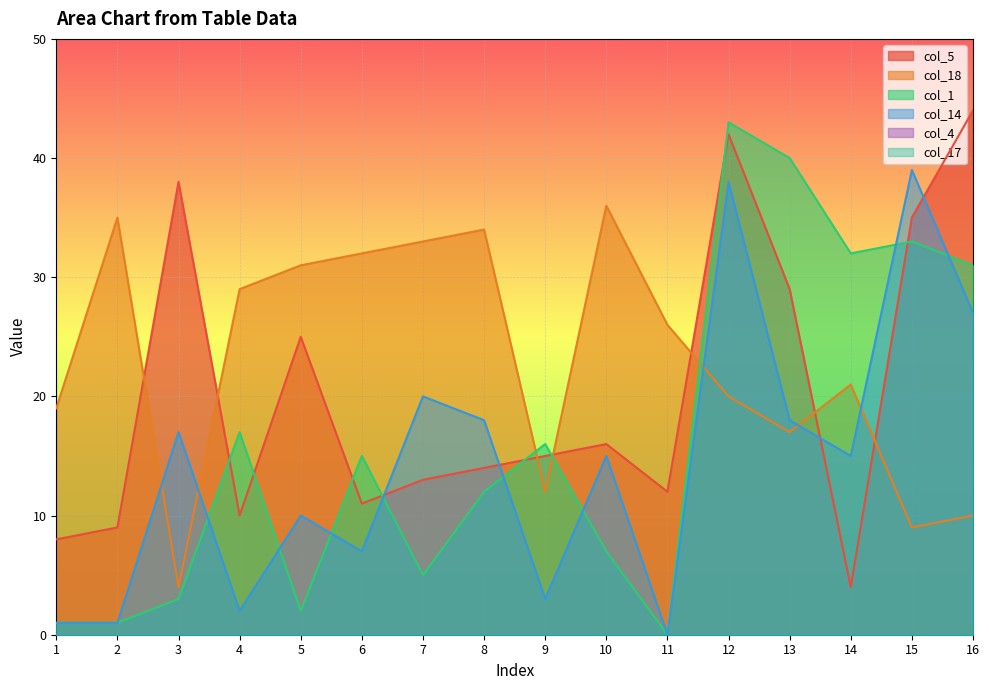

At 8, list the series in order from smallest to largest.

col_1, col_5, col_14, col_18